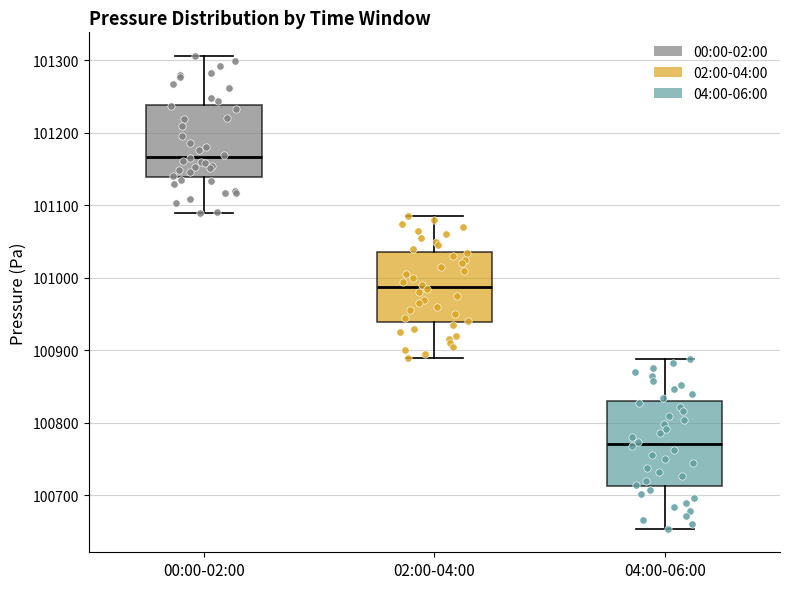

Reading left to right, transcribe this box plot: for each box, give where its median line is, the range the box spans, and where its two whiskers end, as read against the y-axis. The values are not printed on the chart, so give them approximately, as read against the axis.

00:00-02:00: median 101170, box 101140 to 101240, whiskers 101090 to 101310
02:00-04:00: median 100990, box 100940 to 101040, whiskers 100890 to 101090
04:00-06:00: median 100770, box 100710 to 100830, whiskers 100650 to 100890